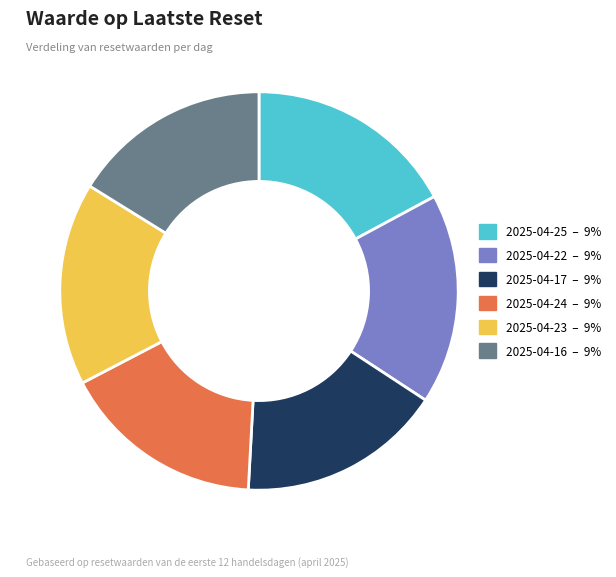

Is there any slice that represents more than half of the pie?

No